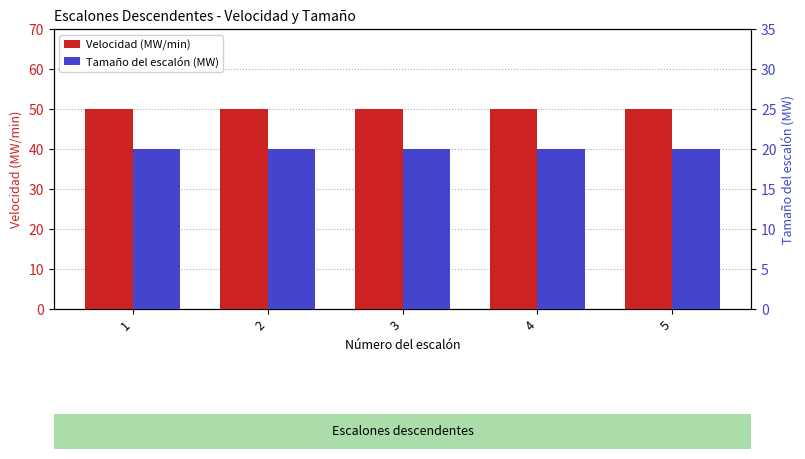

How many bars are there in each group?

2